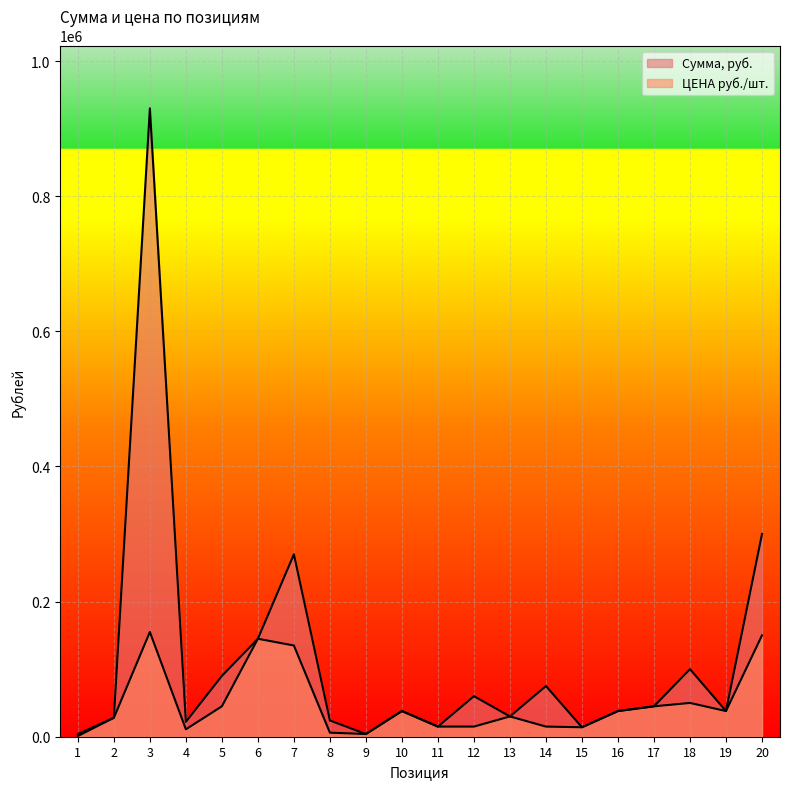

Read the Сумма, руб. value at 2.

28000